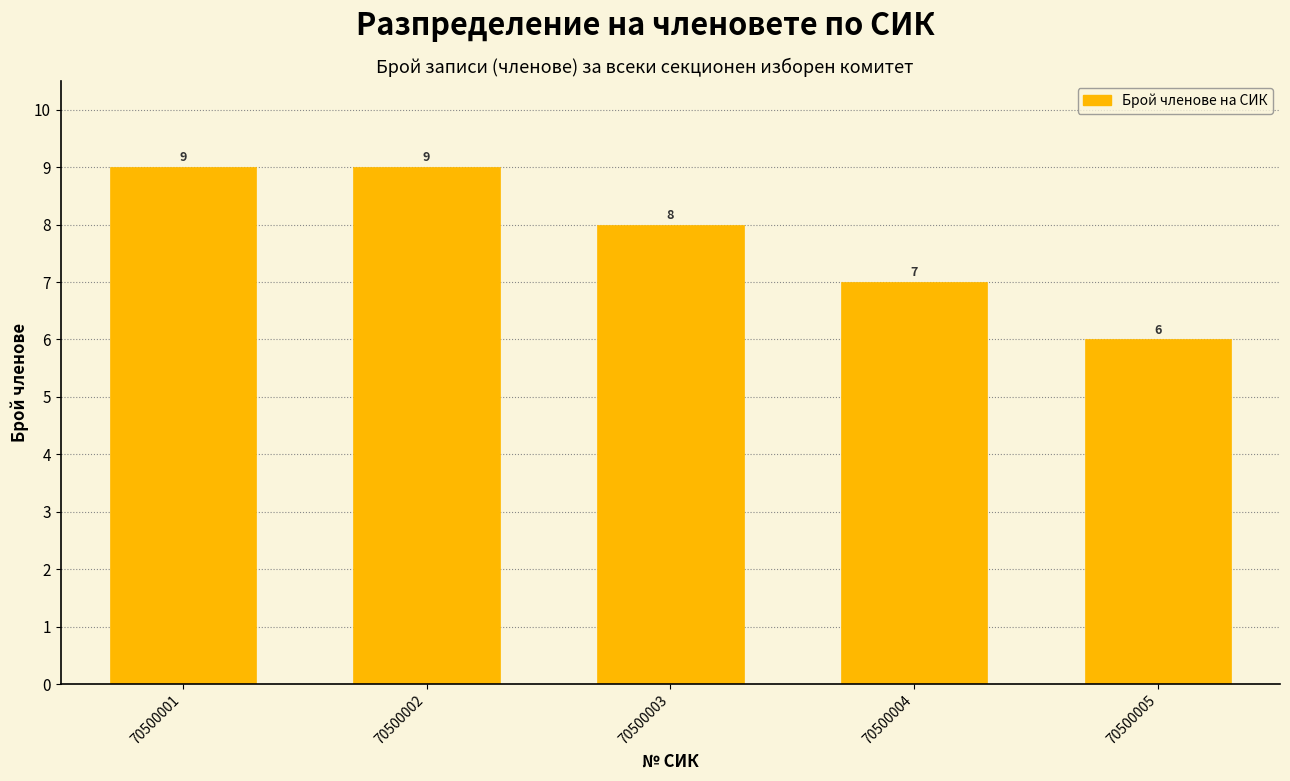

Reading right to left, transcribe all the data shown in this chart.

6	7	8	9	9